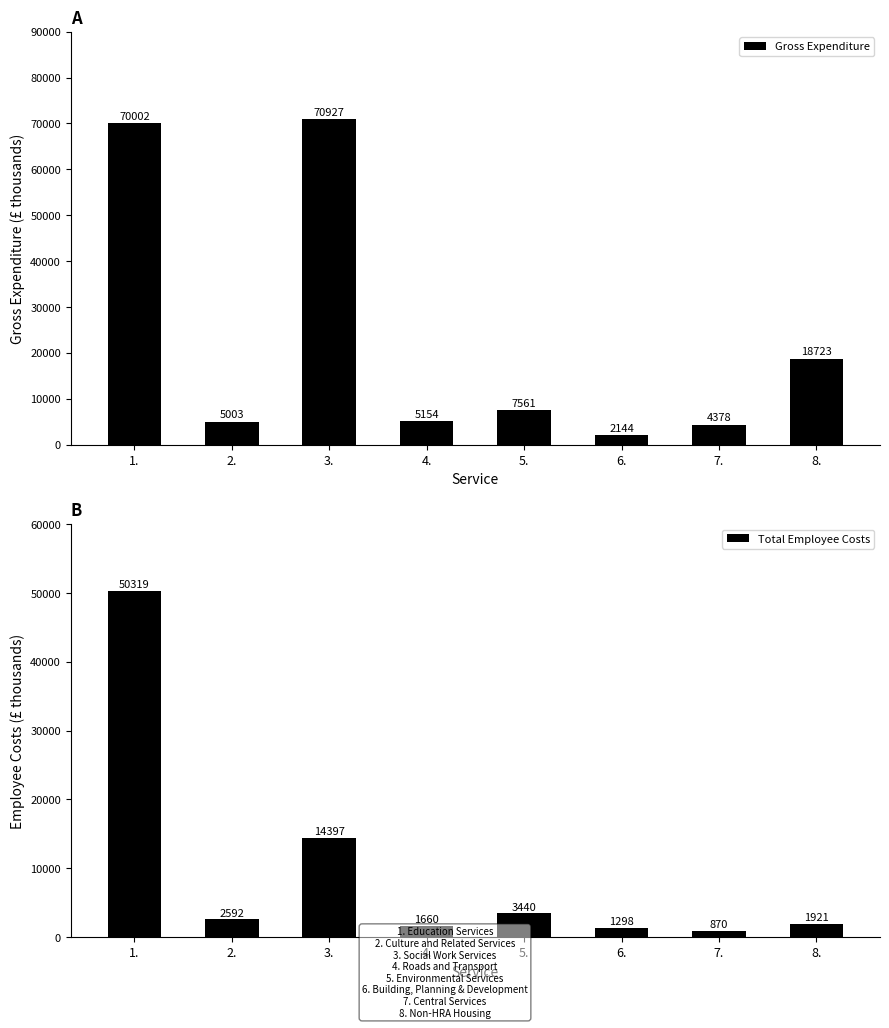

How many values in the Gross Expenditure series exceed 7561?

3